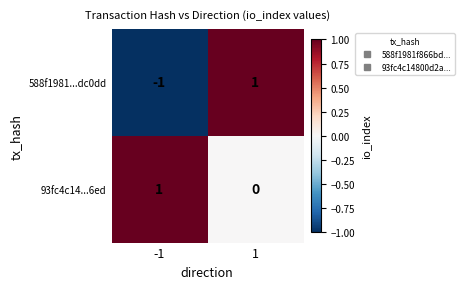

Rank the series at 1 from lowest to highest value.

93fc4c14...6ed, 588f1981...dc0dd